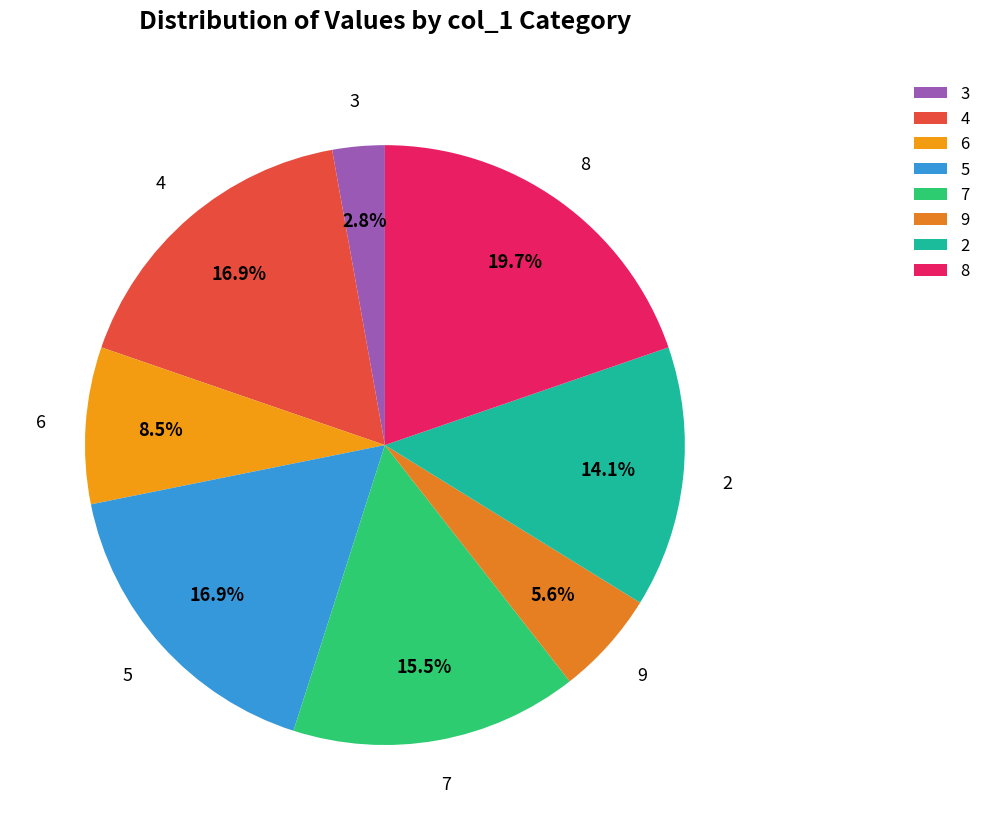

What portion of the pie excludes 5?

83.1%